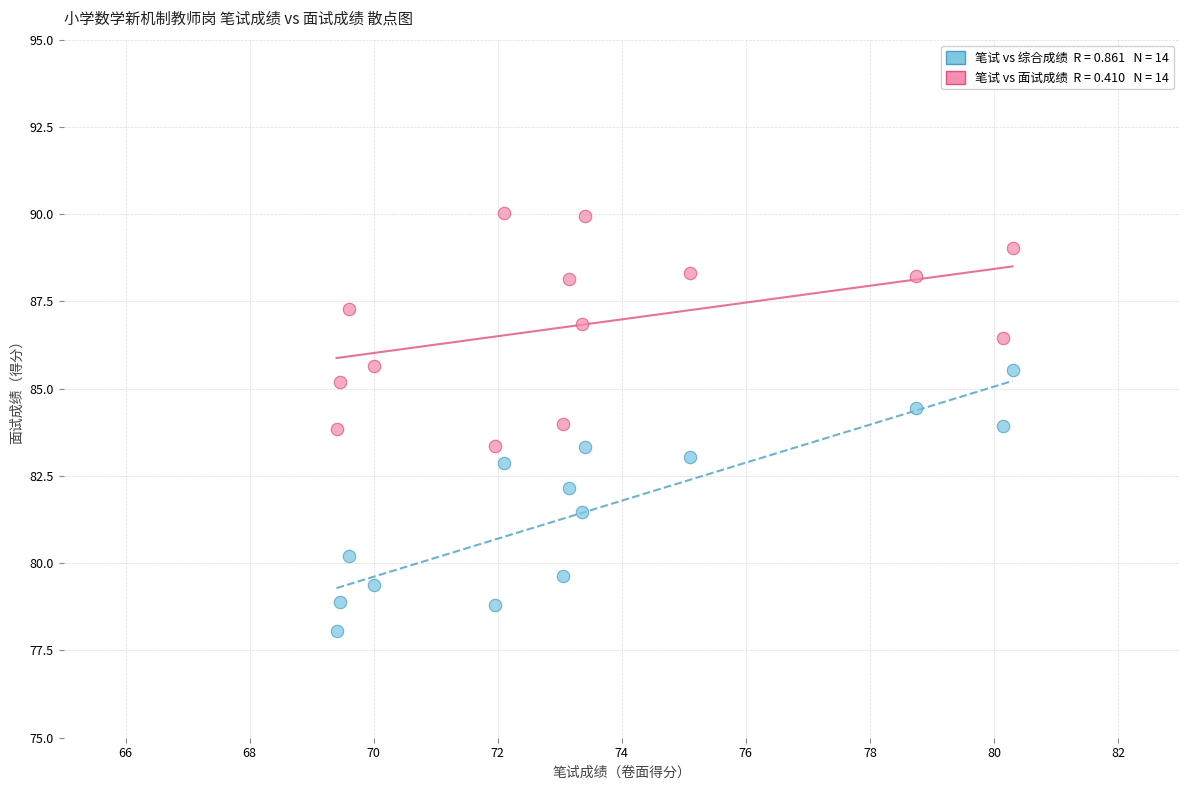

Across all data points, what is the range of Y values (max minus min)?

12.0